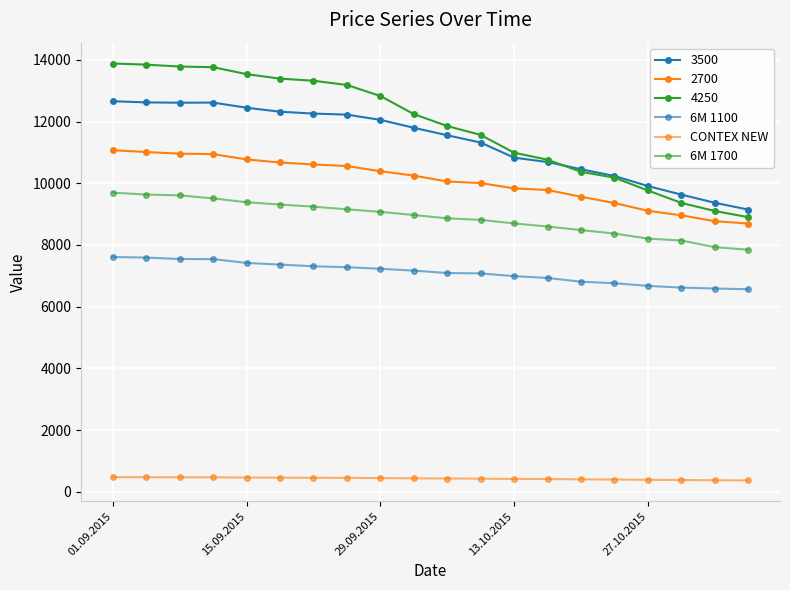

How many lines are shown in the chart?

6